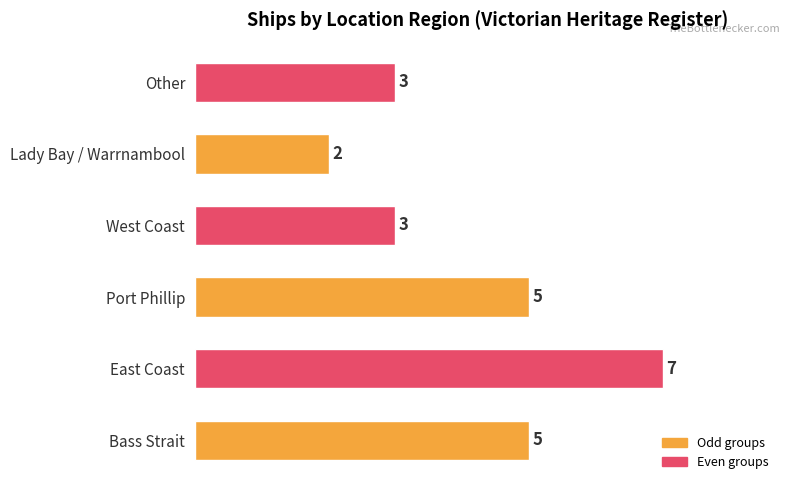

True or false: the data shows 3 at Lady Bay / Warrnambool.

False